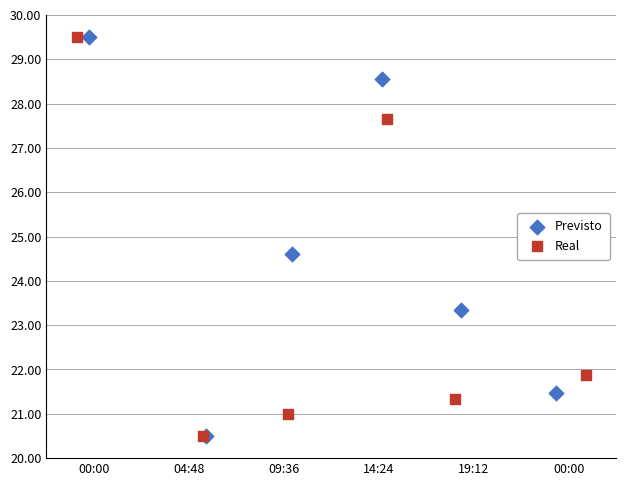

What are all the series names shown in the legend?

Previsto, Real